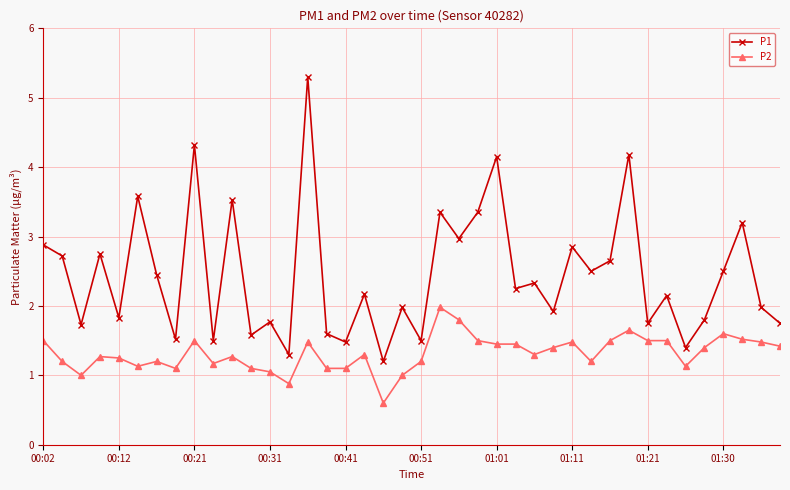

True or false: P1 has more than 1 points higher than both neighbors.

True